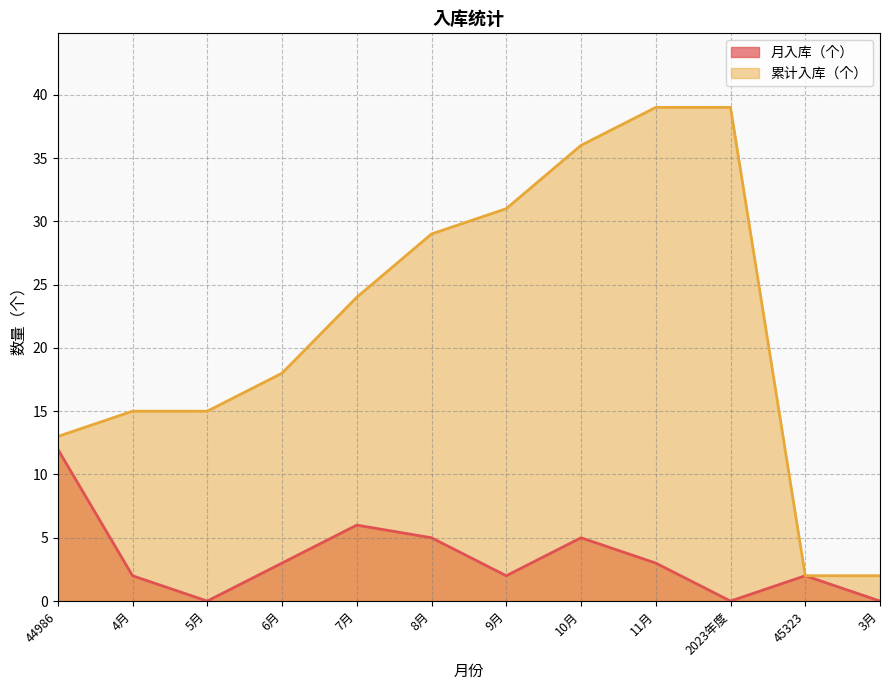

The value of 月入库（个） at 11月 is 3. True or false?

True